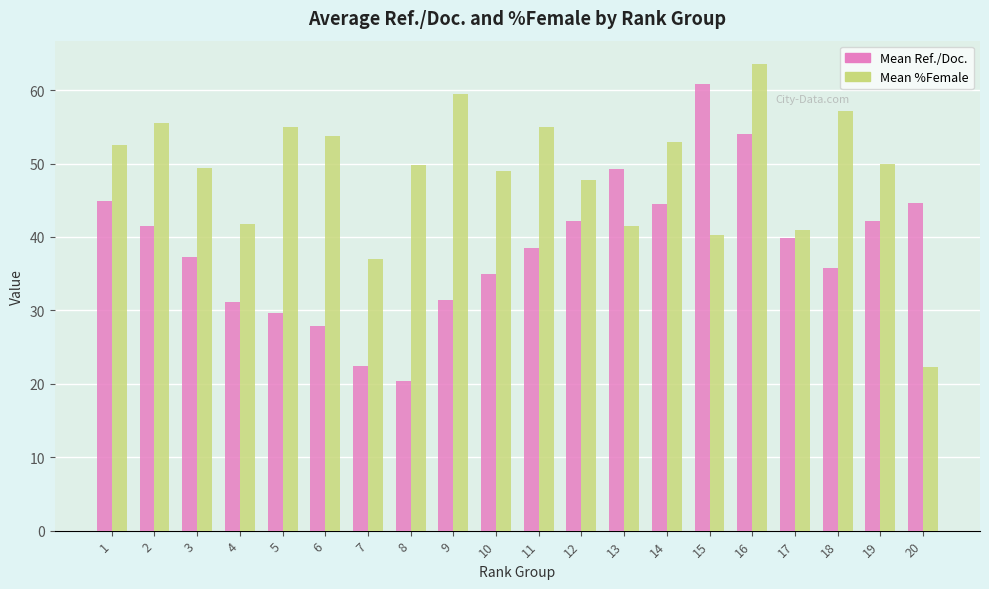

True or false: Mean Ref./Doc. has a value of 38.4 at 11.

True